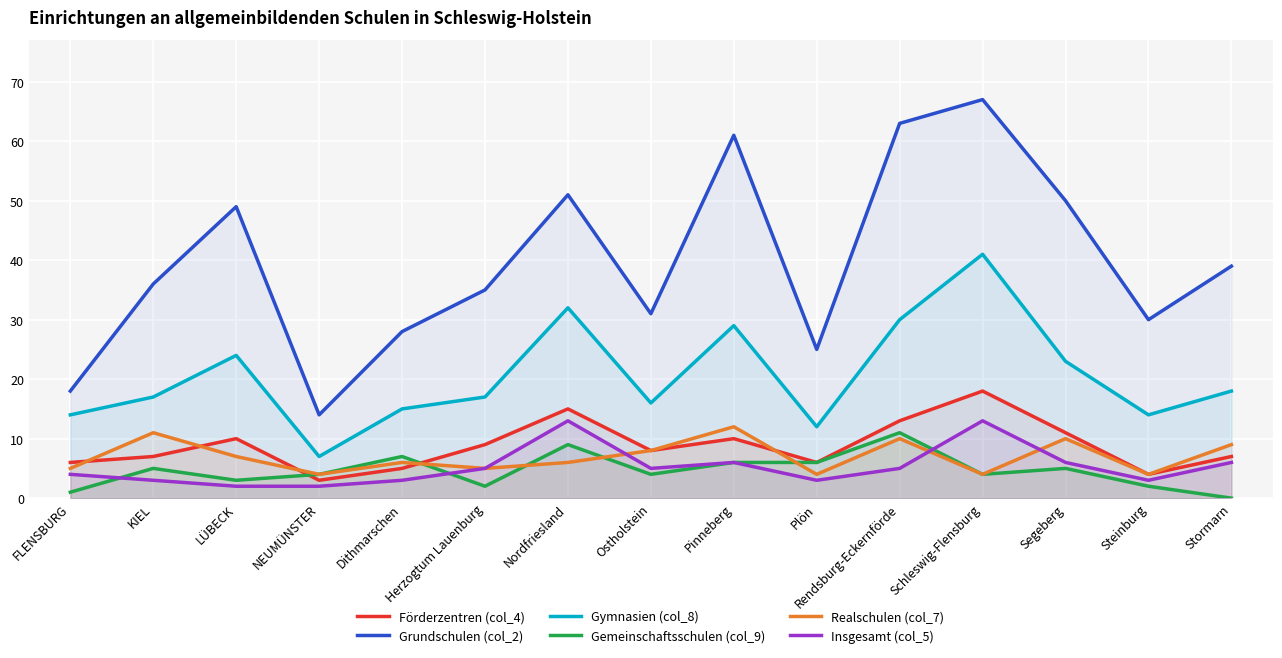

Which has a higher value, Plön or Segeberg?

Segeberg